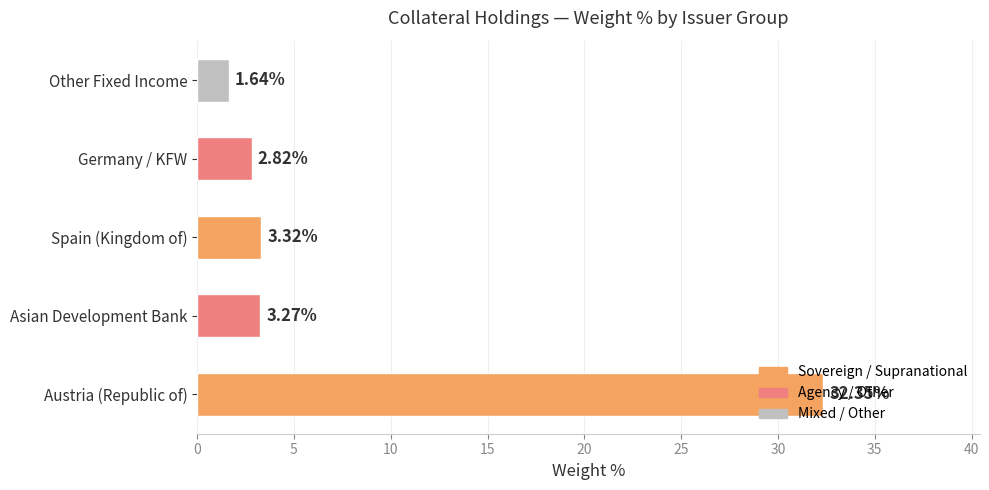

What is the sum of all values?

43.4